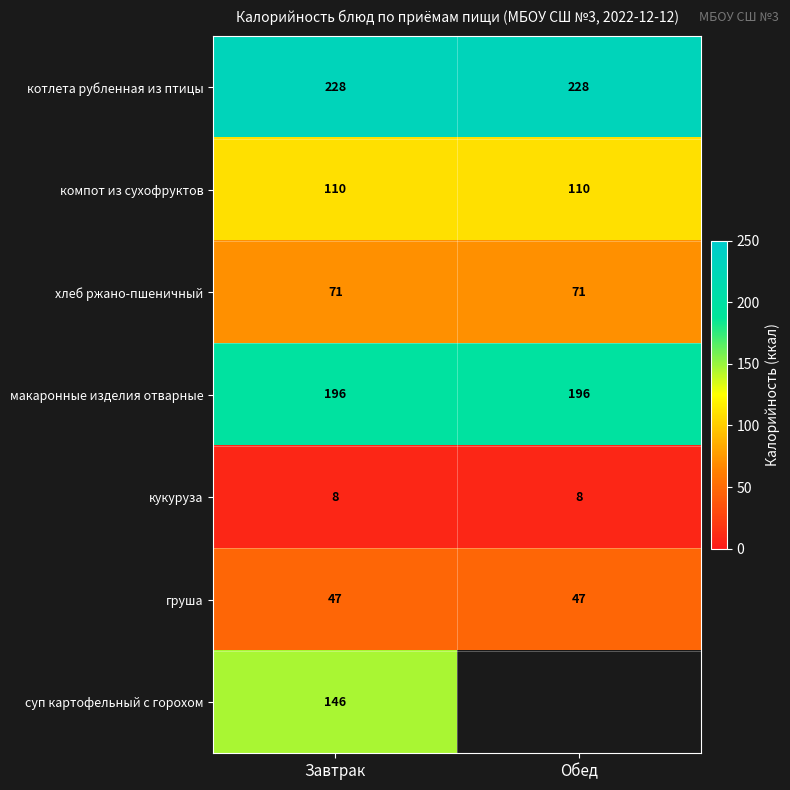

What is the lowest value of the макаронные изделия отварные series?

196